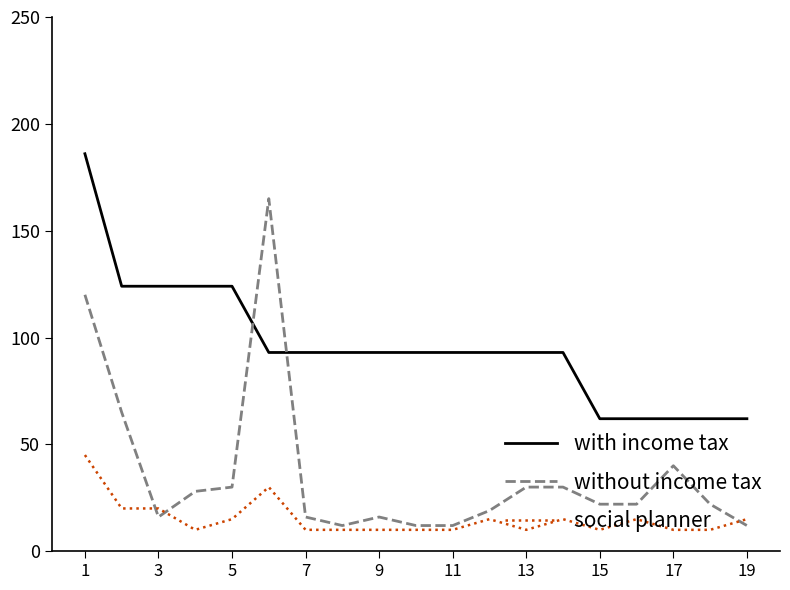

Reading left to right, list all the values displayed in this chart.

with income tax: 186	124	124	124	124	93	93	93	93	93	93	93	93	93	62	62	62	62	62
without income tax: 120	65	16	28	30	165	16	12	16	12	12	19	30	30	22	22	40	22	12
social planner: 45	20	20	10	15	30	10	10	10	10	10	15	10	15	10	15	10	10	15